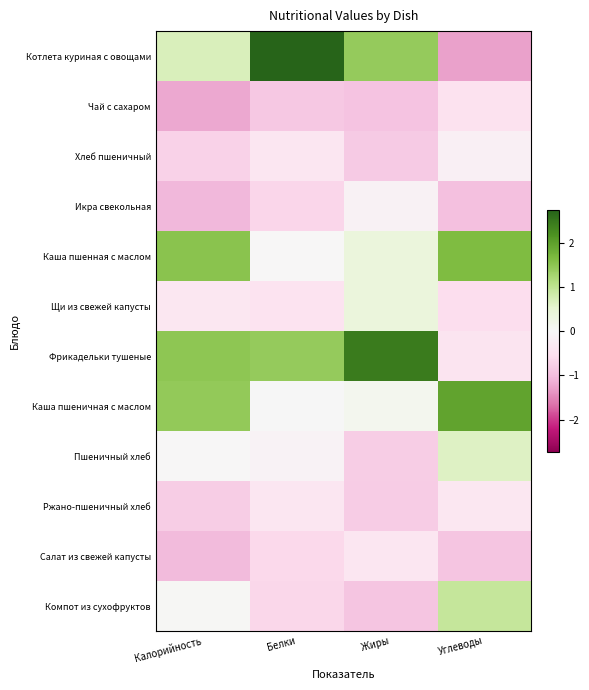

Reading right to left, extract all data points from this chart.

Котлета куриная с овощами: Углеводы=-1.3	Жиры=1.4	Белки=2.7	Калорийность=0.7
Чай с сахаром: Углеводы=-0.5	Жиры=-0.9	Белки=-0.8	Калорийность=-1.2
Хлеб пшеничный: Углеводы=-0.2	Жиры=-0.8	Белки=-0.4	Калорийность=-0.7
Икра свекольная: Углеводы=-1.0	Жиры=-0.1	Белки=-0.7	Калорийность=-1.1
Каша пшенная с маслом: Углеводы=1.6	Жиры=0.4	Белки=-0.0	Калорийность=1.5
Щи из свежей капусты: Углеводы=-0.6	Жиры=0.4	Белки=-0.5	Калорийность=-0.4
Фрикадельки тушеные: Углеводы=-0.4	Жиры=2.4	Белки=1.4	Калорийность=1.5
Каша пшеничная с маслом: Углеводы=2.0	Жиры=0.1	Белки=0.0	Калорийность=1.4
Пшеничный хлеб: Углеводы=0.6	Жиры=-0.8	Белки=-0.1	Калорийность=-0.0
Ржано-пшеничный хлеб: Углеводы=-0.4	Жиры=-0.8	Белки=-0.4	Калорийность=-0.8
Салат из свежей капусты: Углеводы=-0.9	Жиры=-0.4	Белки=-0.6	Калорийность=-1.0
Компот из сухофруктов: Углеводы=0.9	Жиры=-0.9	Белки=-0.7	Калорийность=0.0